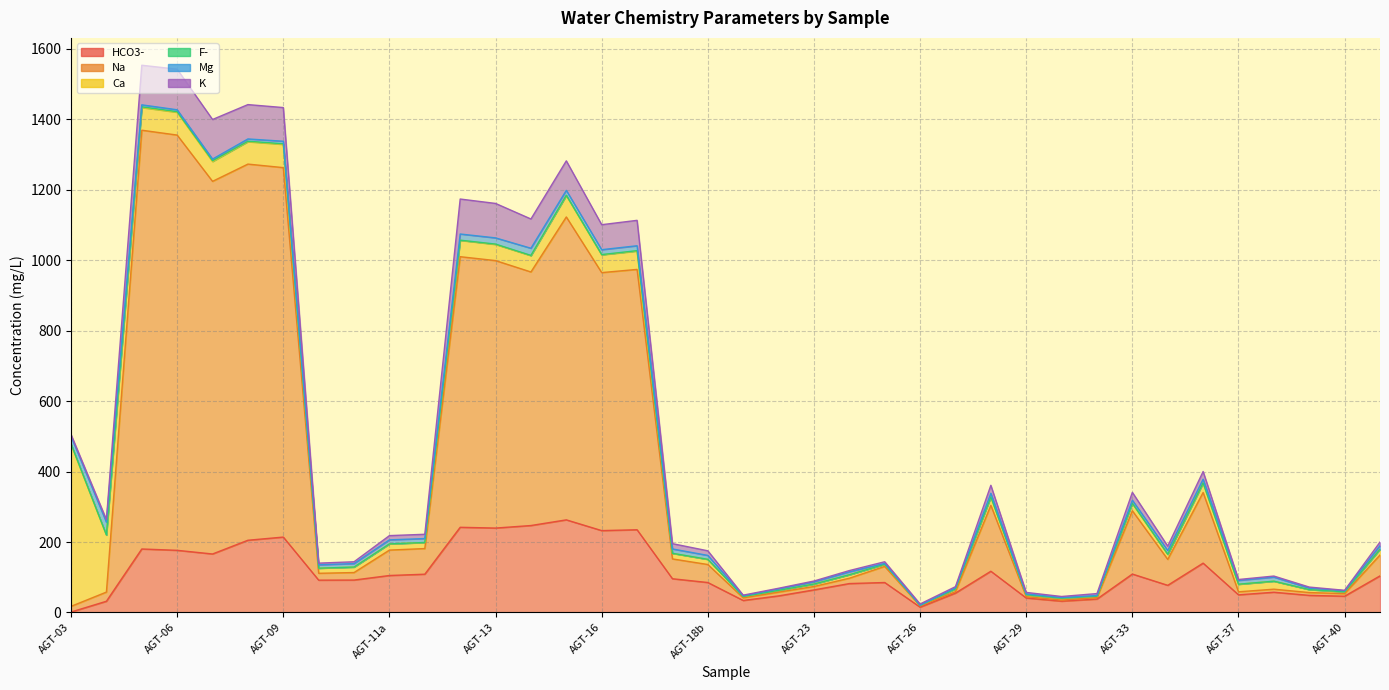

How many interior local valleys does the HCO3- series have?

10